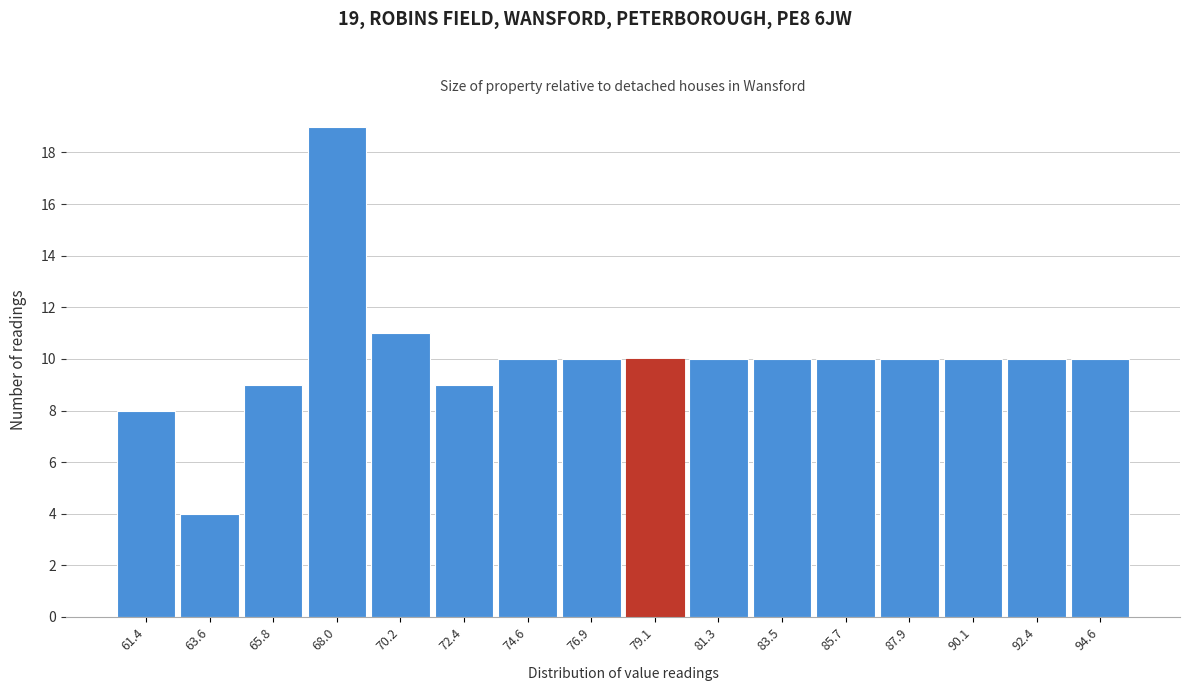

Reading right to left, transcribe all the data shown in this chart.

94.6=10	92.4=10	90.1=10	87.9=10	85.7=10	83.5=10	81.3=10	79.1=10	76.9=10	74.6=10	72.4=9	70.2=11	68.0=19	65.8=9	63.6=4	61.4=8